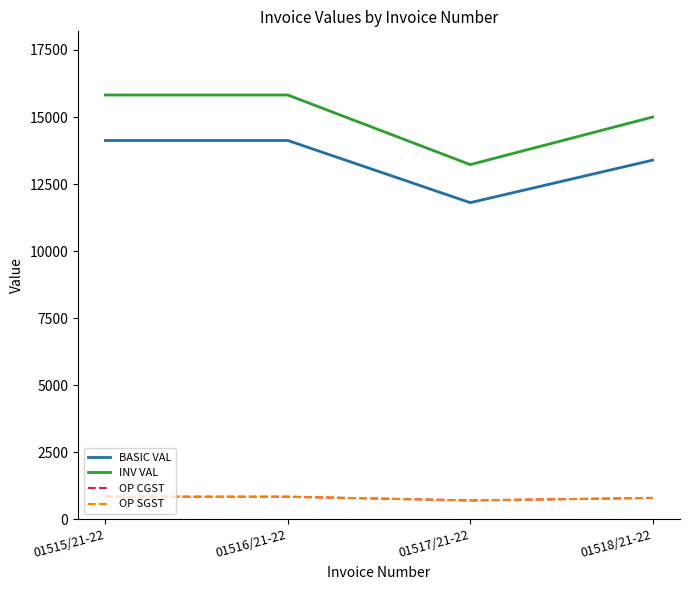

Reading left to right, list all the values displayed in this chart.

BASIC VAL: 01515/21-22=14125.0	01516/21-22=14125.0	01517/21-22=11808.0	01518/21-22=13392.0
INV VAL: 01515/21-22=15820.0	01516/21-22=15820.0	01517/21-22=13225.0	01518/21-22=14999.0
OP CGST: 01515/21-22=847.5	01516/21-22=847.5	01517/21-22=708.5	01518/21-22=803.5
OP SGST: 01515/21-22=847.5	01516/21-22=847.5	01517/21-22=708.5	01518/21-22=803.5